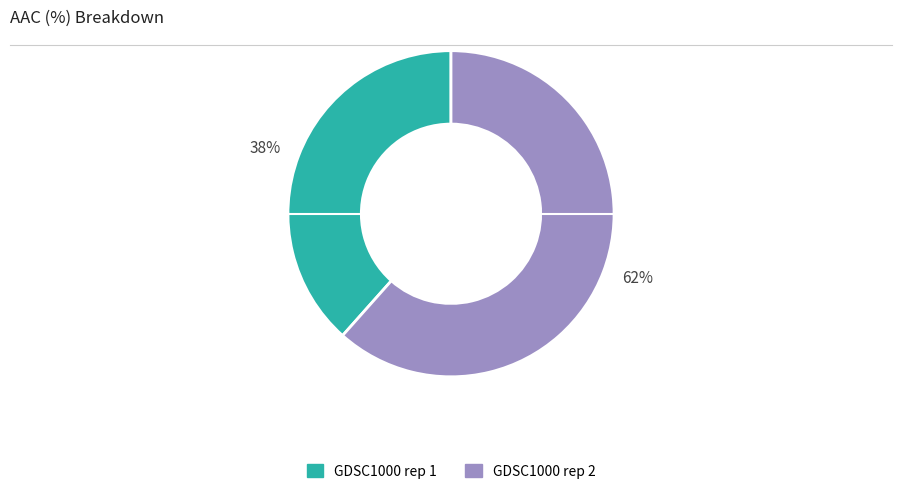

Which category has the smallest portion of the pie?

38%